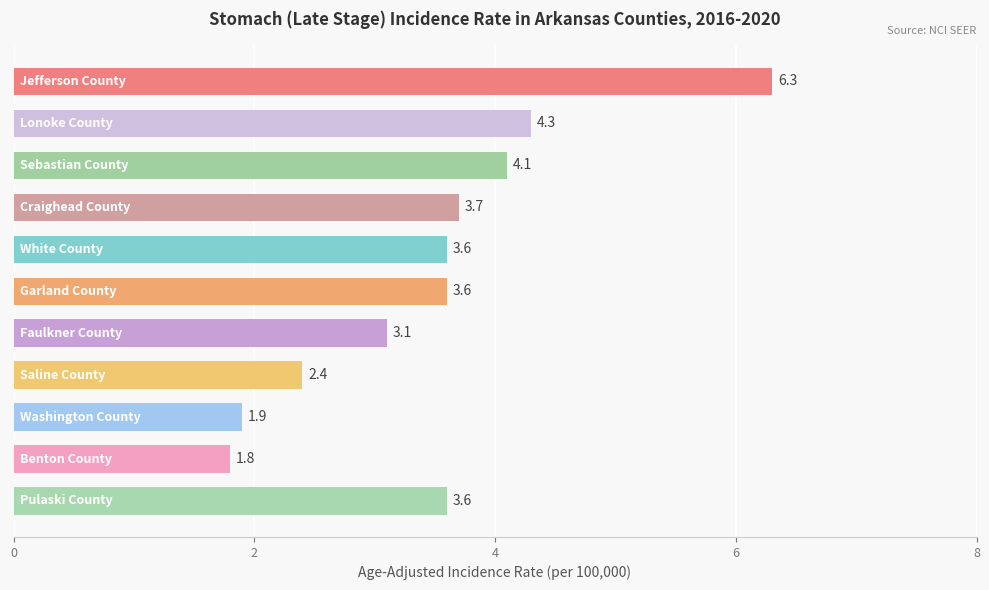

Reading bottom to top, extract all data points from this chart.

3.6	1.8	1.9	2.4	3.1	3.6	3.6	3.7	4.1	4.3	6.3